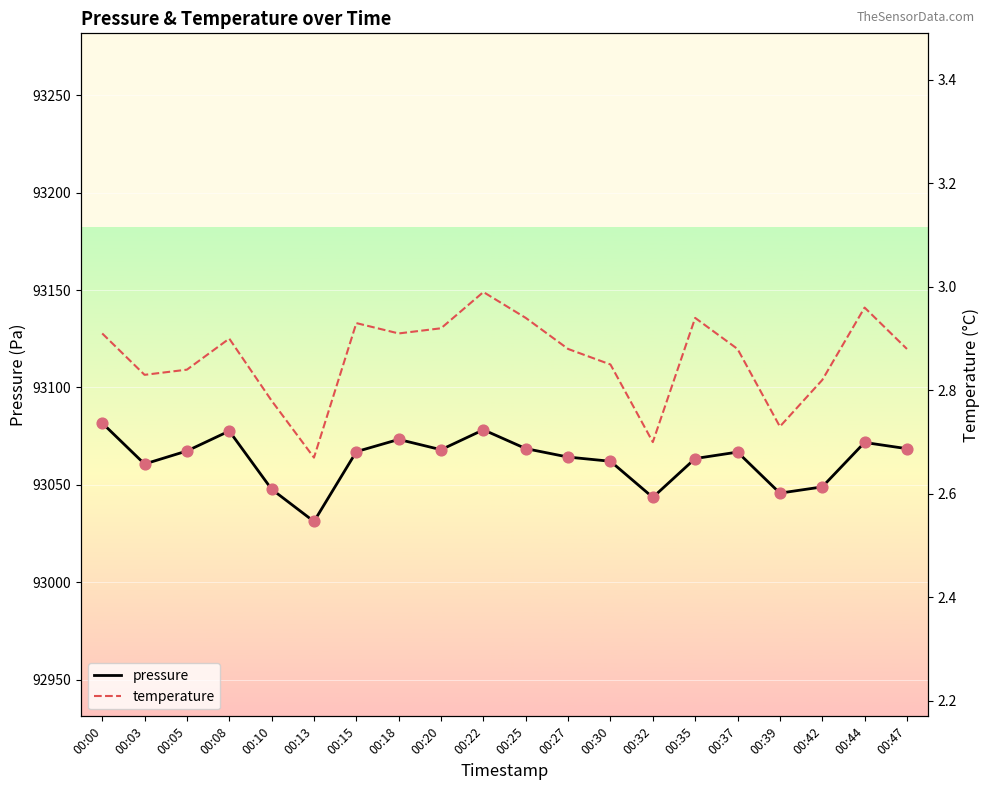

Which series has the largest total across all categories?

pressure